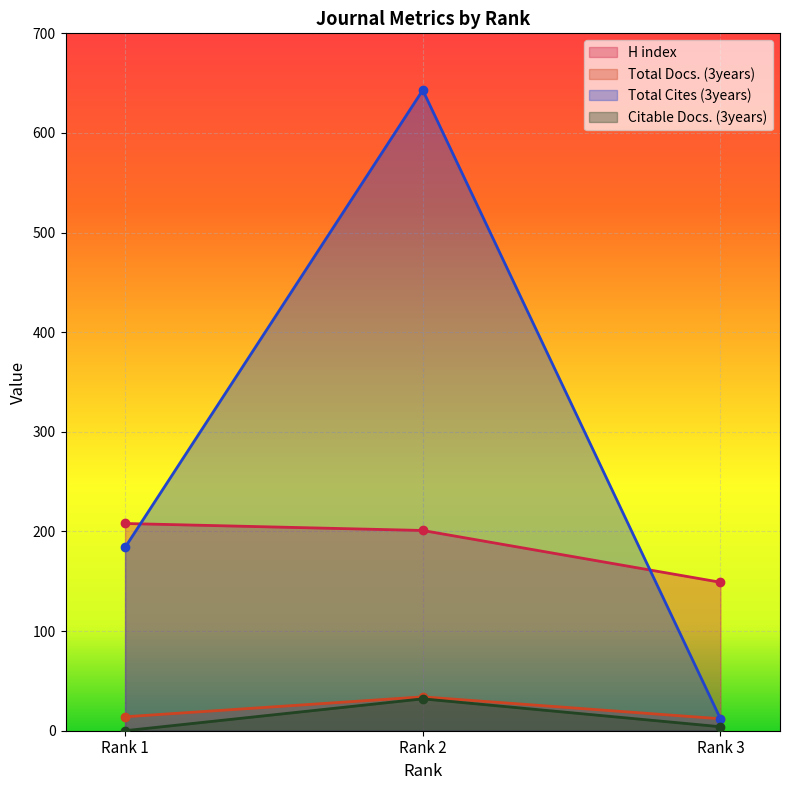

Reading left to right, extract all data points from this chart.

H index: 208	201	149
Total Docs. (3years): 14	34	12
Total Cites (3years): 184	643	12
Citable Docs. (3years): 0	32	4